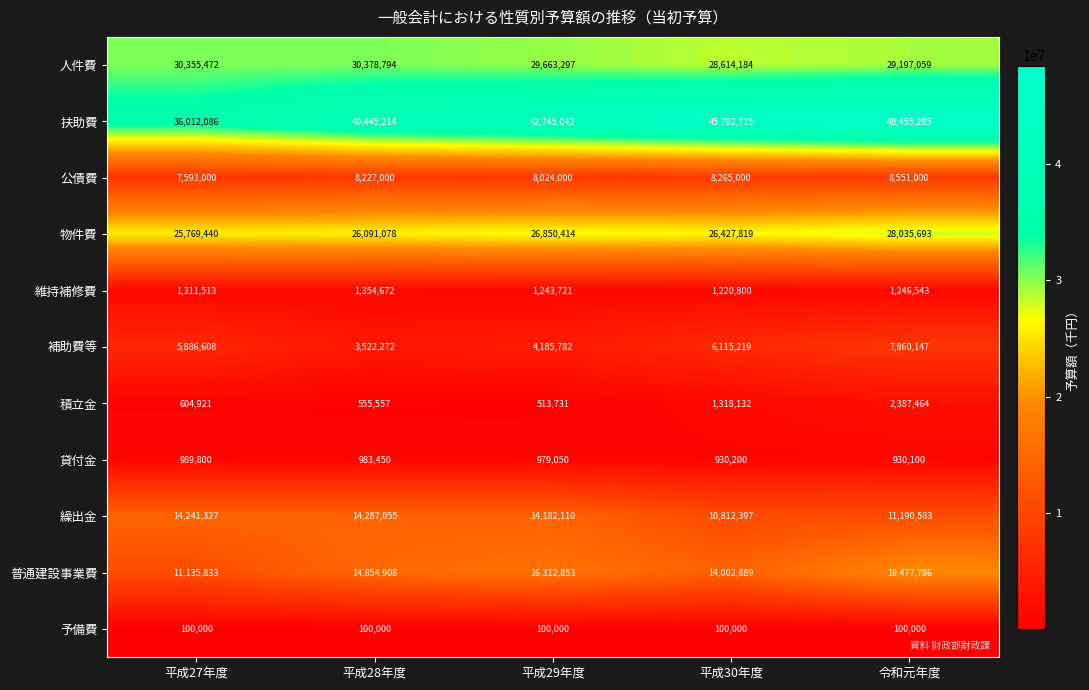

Where is 物件費 nearest to the value 26902566?

平成29年度